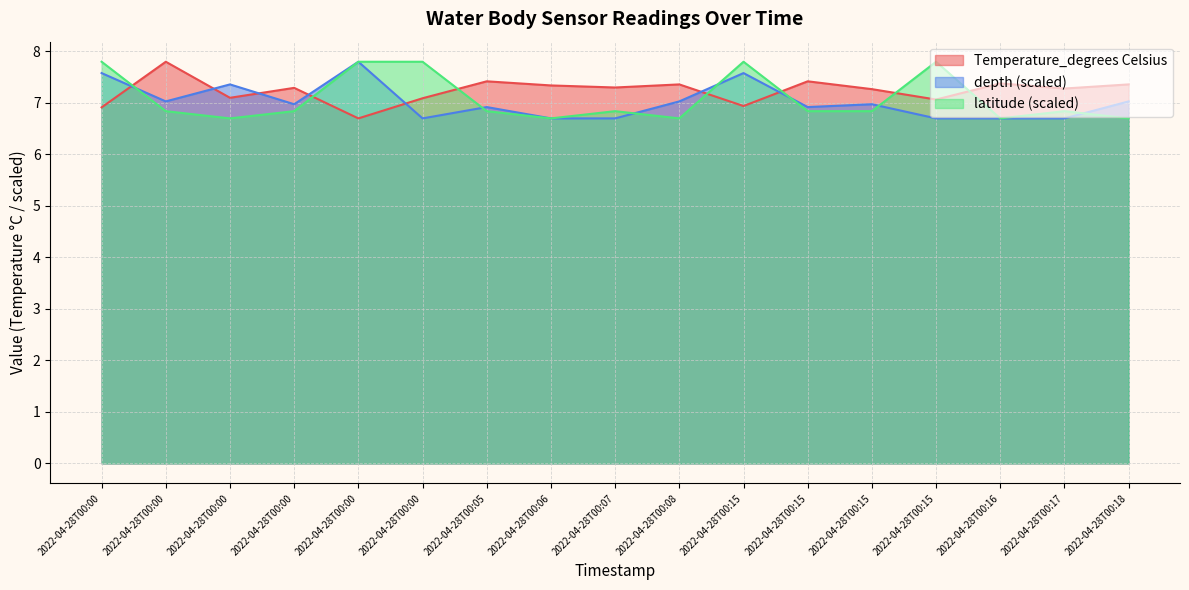

Where is Temperature_degrees Celsius nearest to the value 7?

2022-04-28T00:15